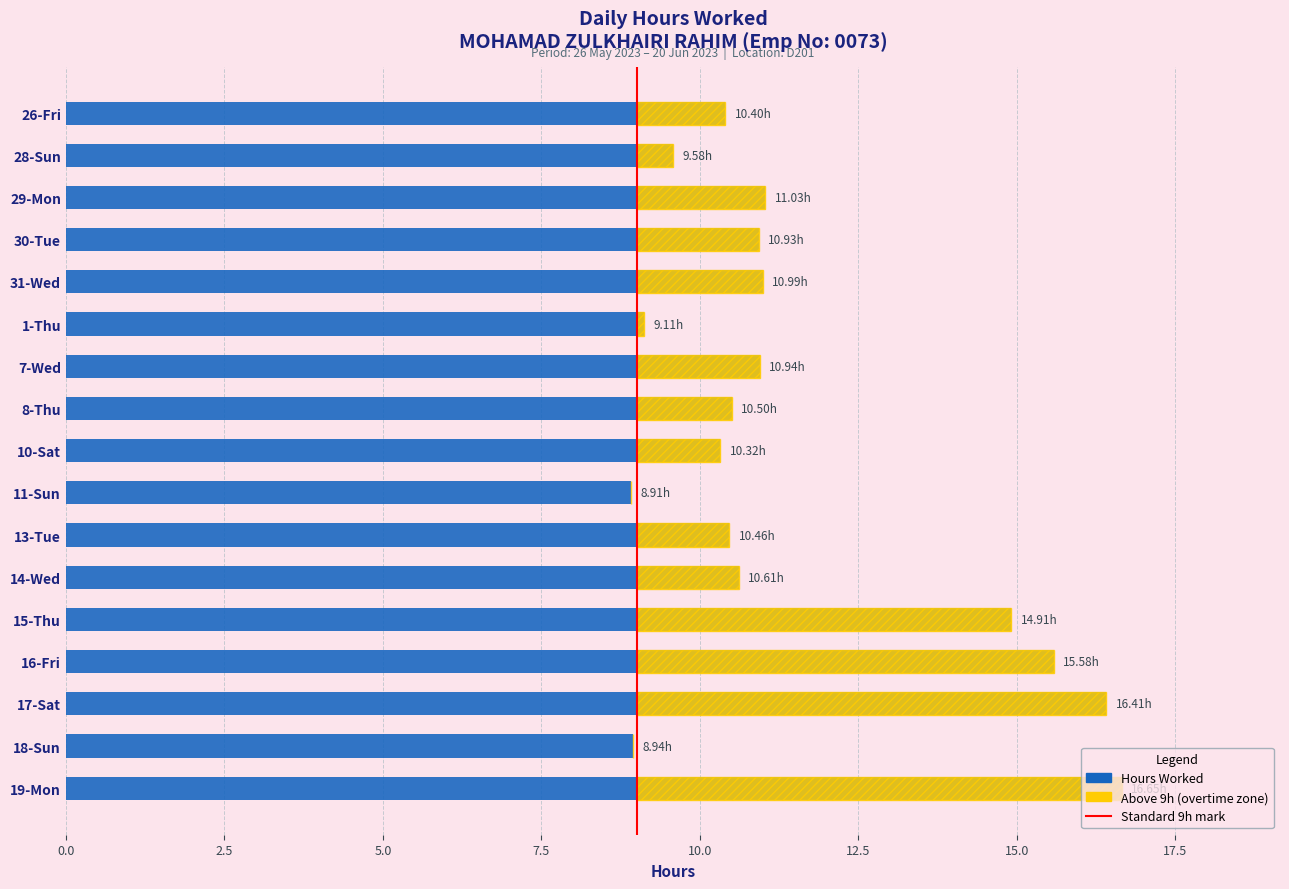

Does the chart contain any negative values?

No